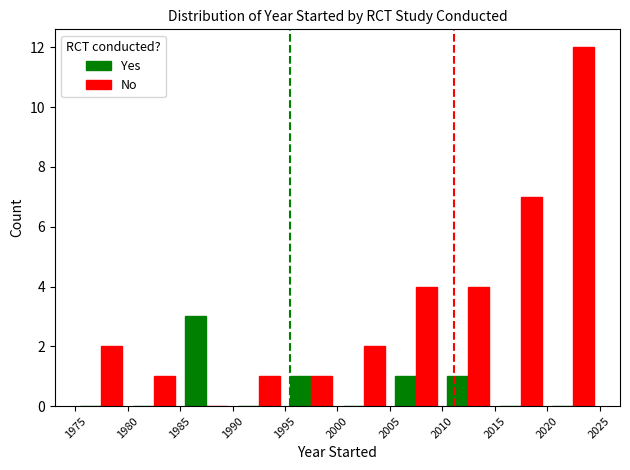

What are all the series names shown in the legend?

Yes, No